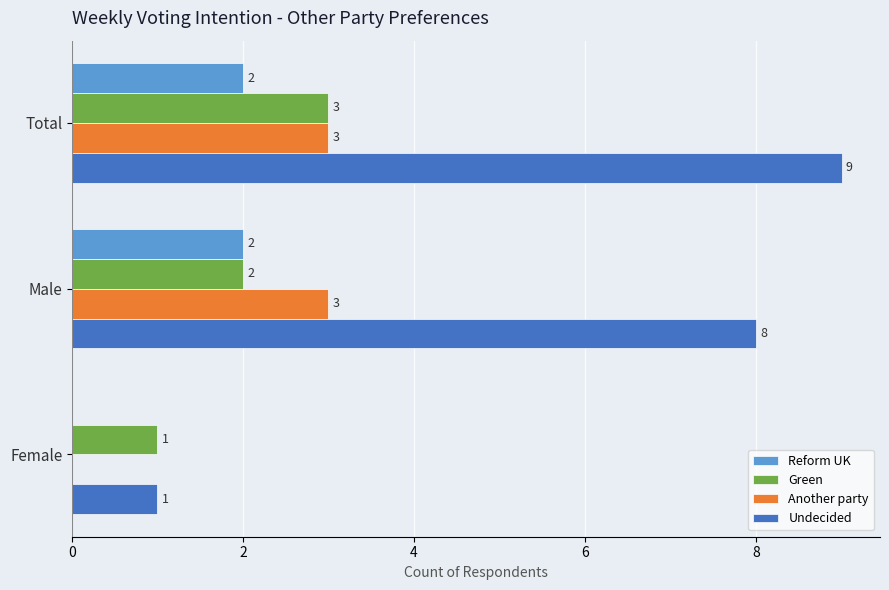

Which series has the largest total across all categories?

Undecided